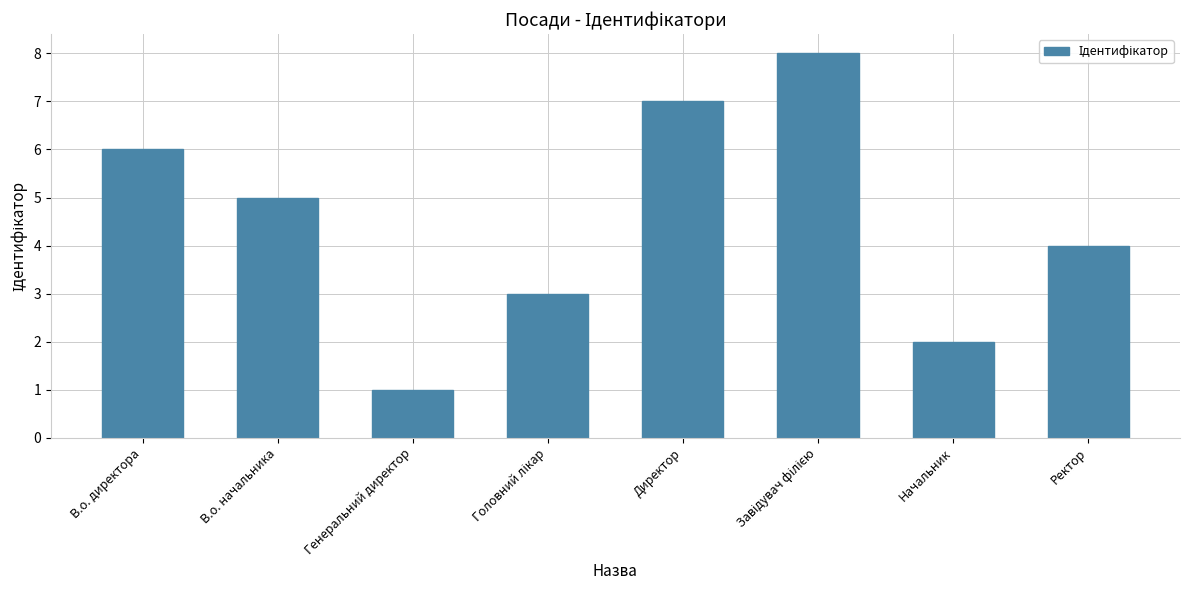

Reading left to right, list all the values displayed in this chart.

6	5	1	3	7	8	2	4